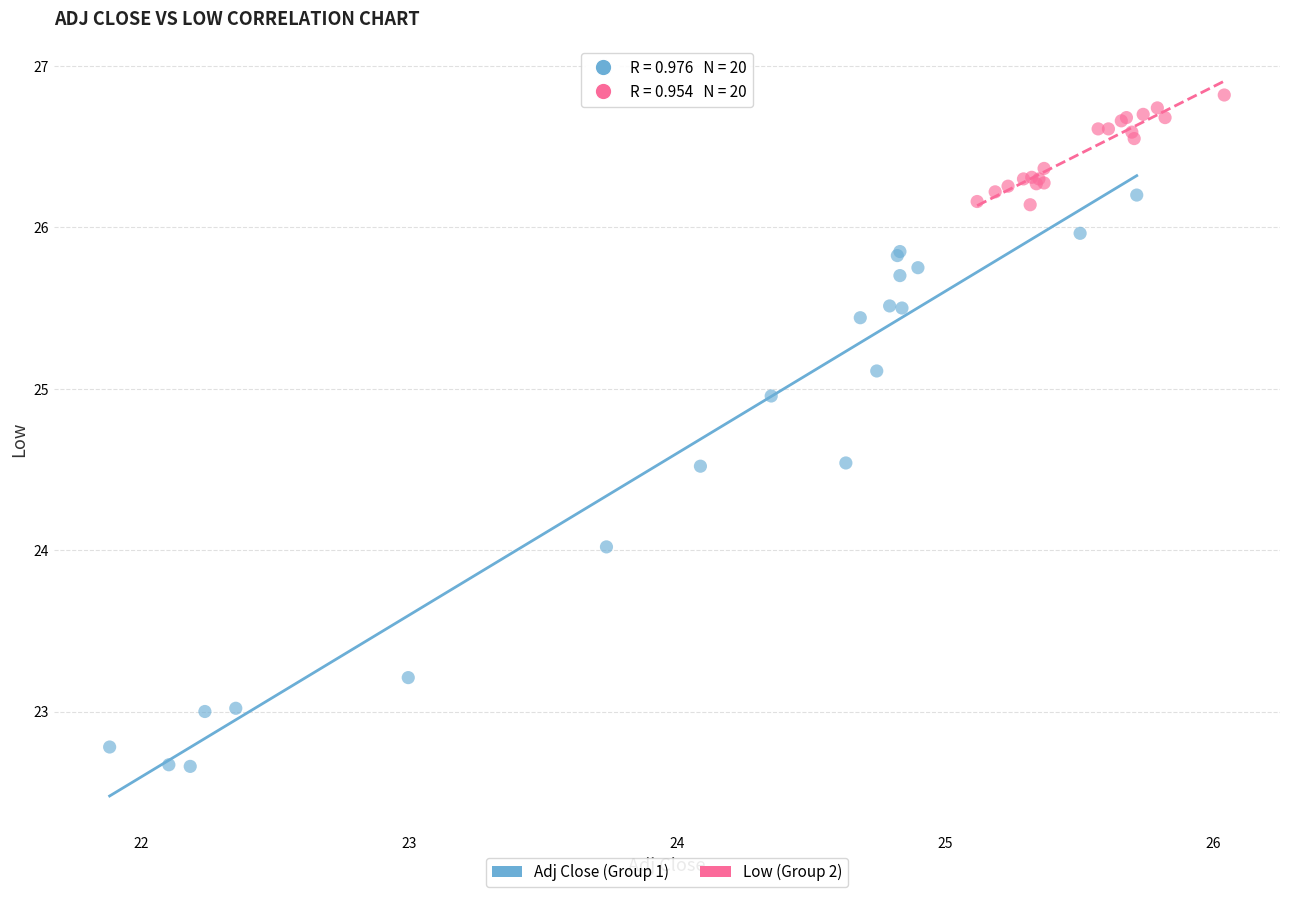

Which series contains the highest Y value?

Low (Group 2)